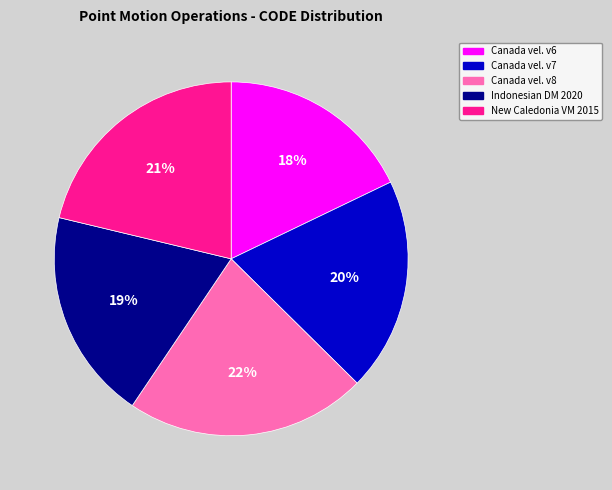

To the nearest percent, what percentage of the pie is Canada vel. v6?

18%